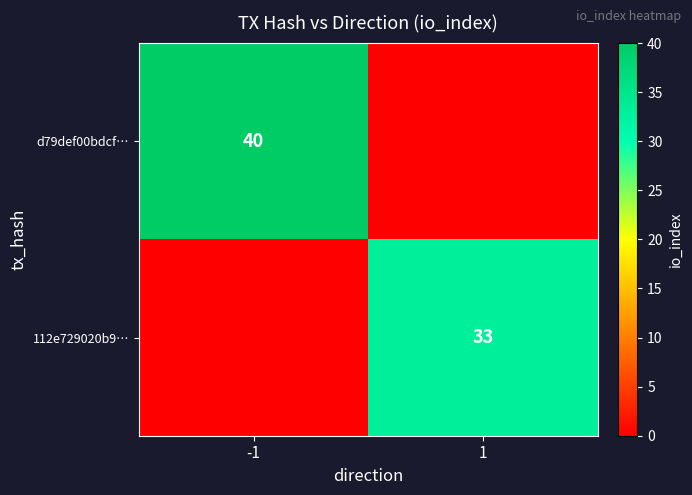

True or false: d79def00bdcf… has a value of 23 at -1.

False